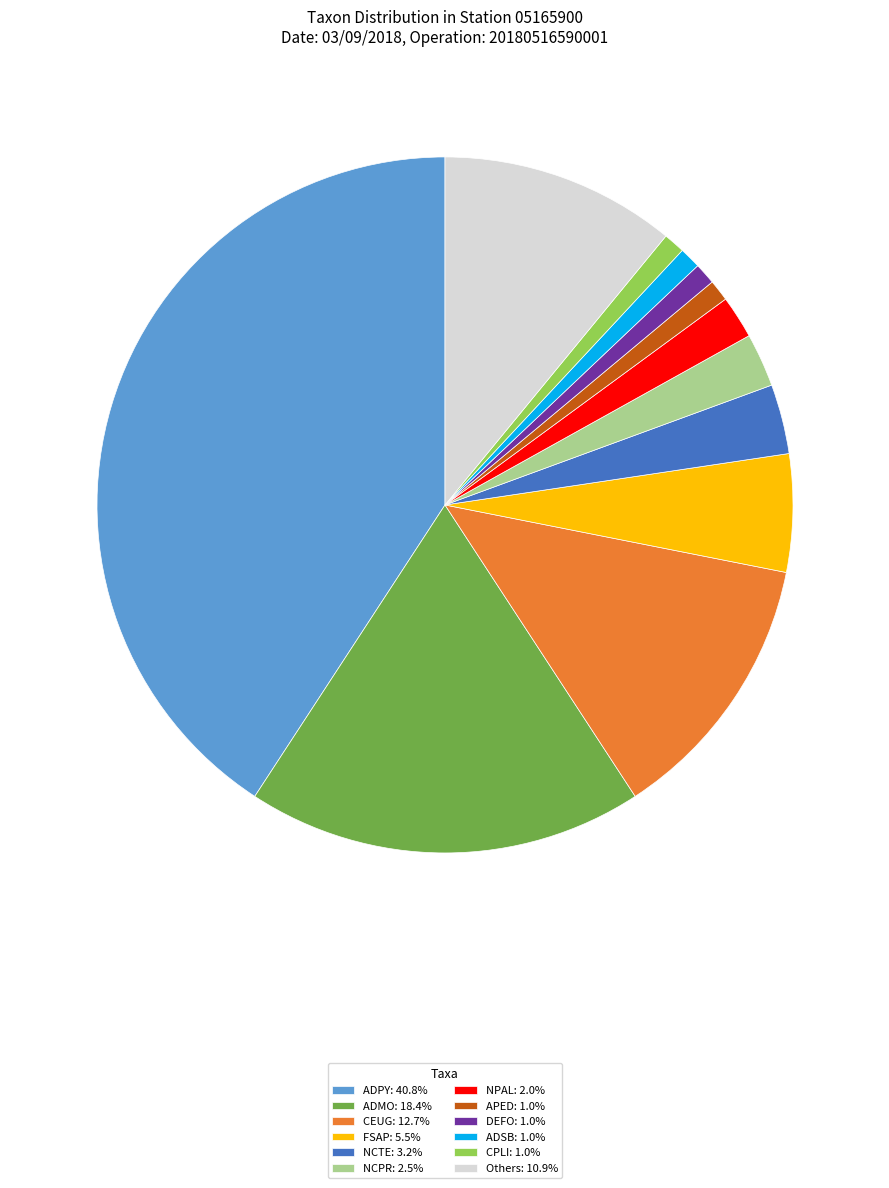

What is the ratio of the value at DEFO: 1.0% to the value at NCPR: 2.5%?

0.4